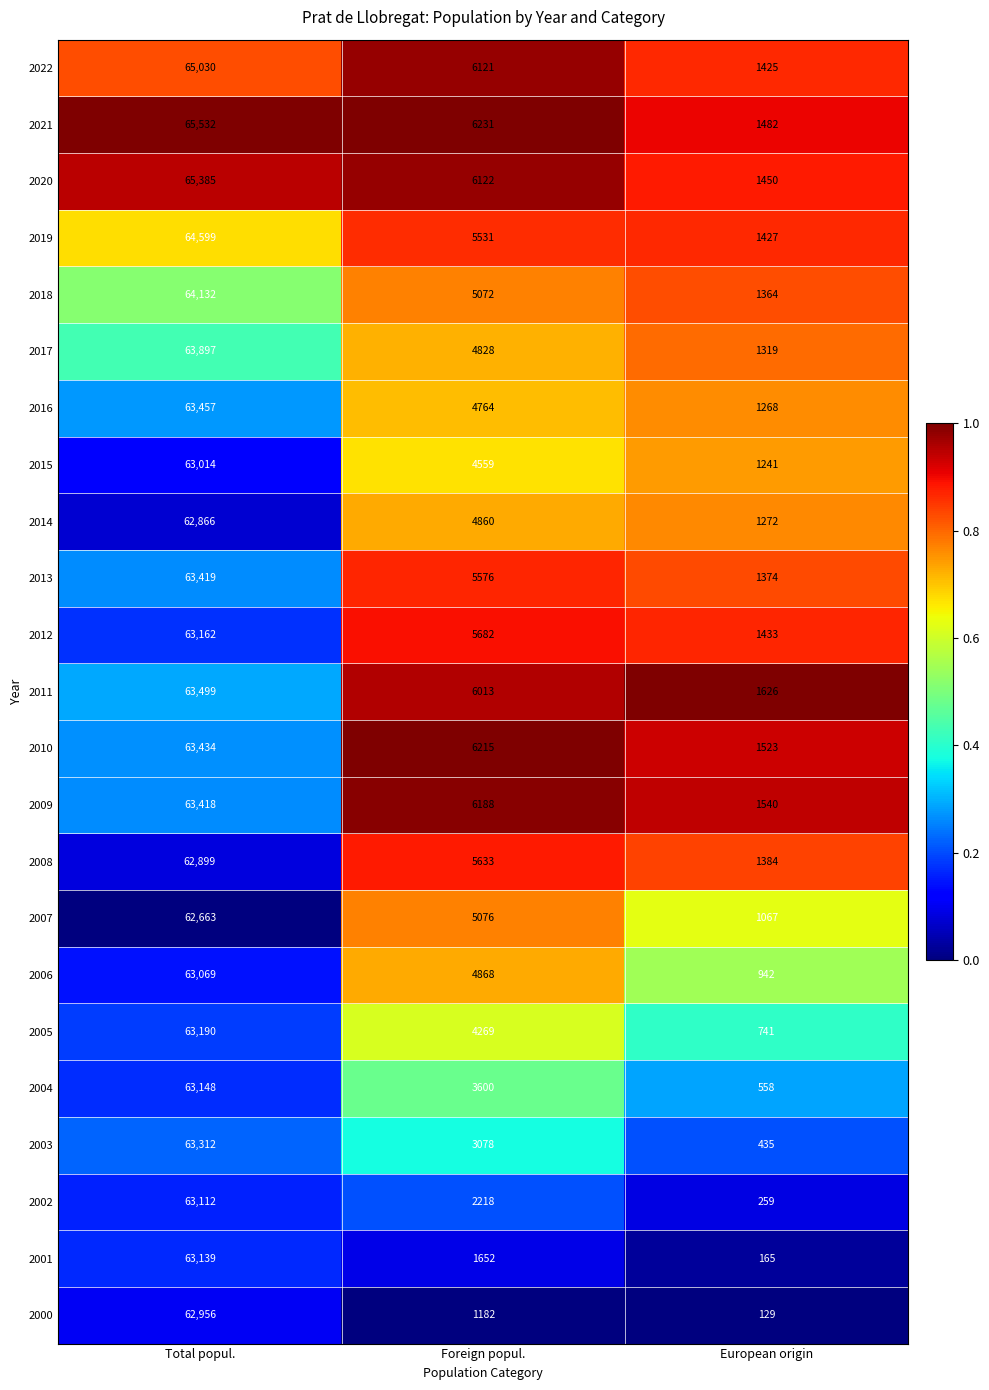

True or false: 2019 has a value of 1427 at European origin.

True